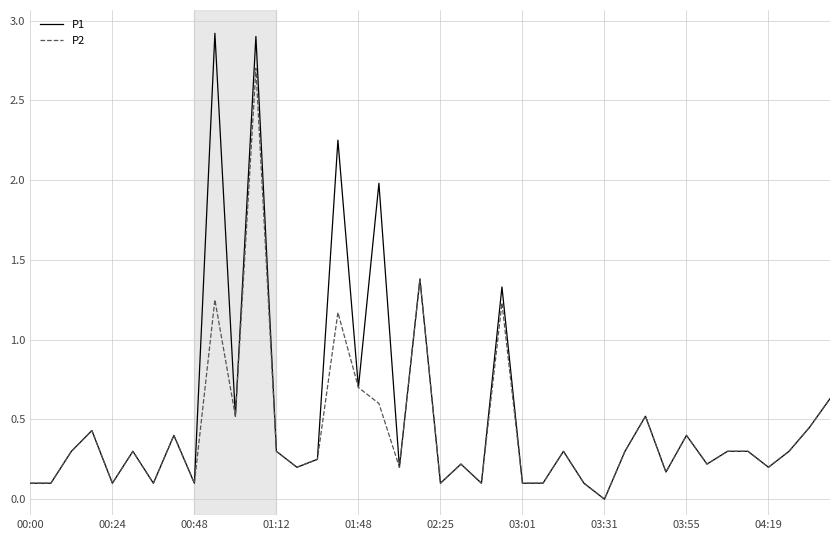

Which series has the widest spread of values?

P1